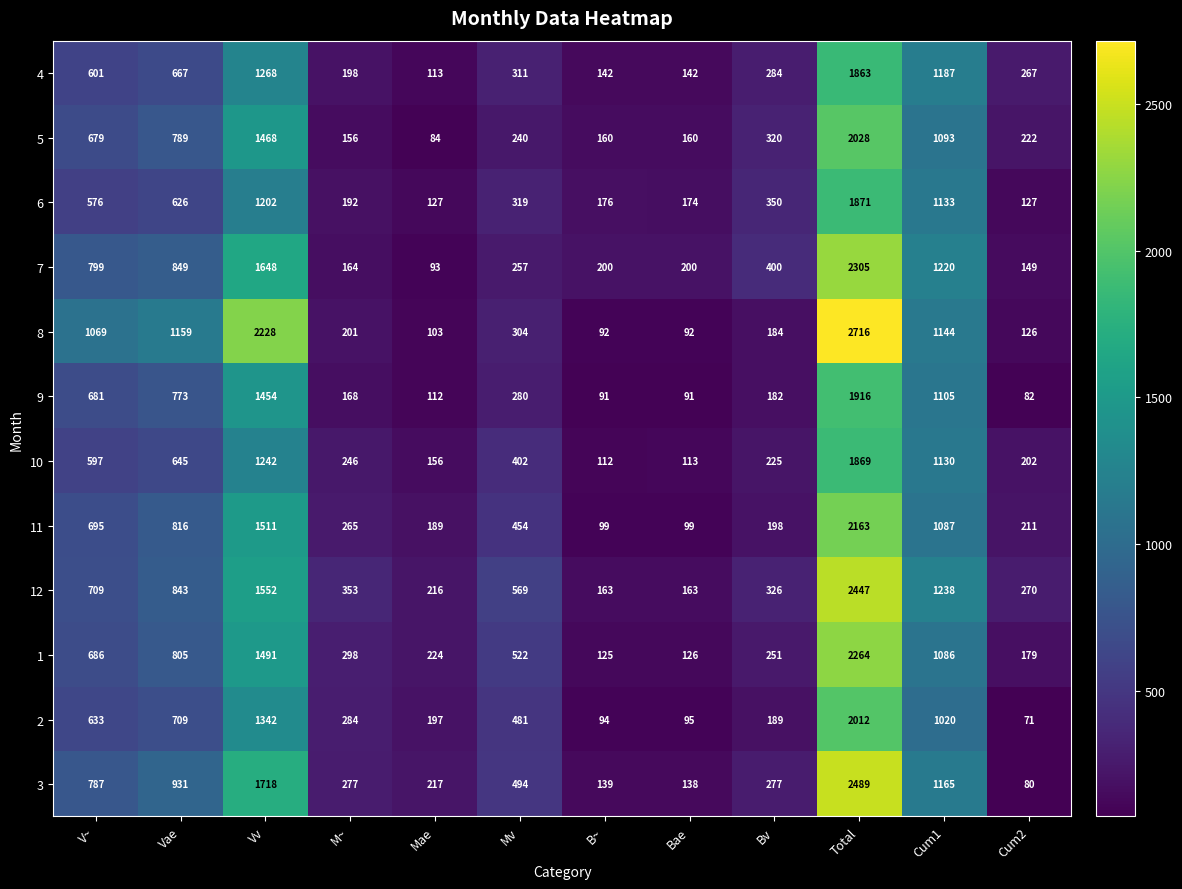

Which series has the largest range (max minus min)?

8